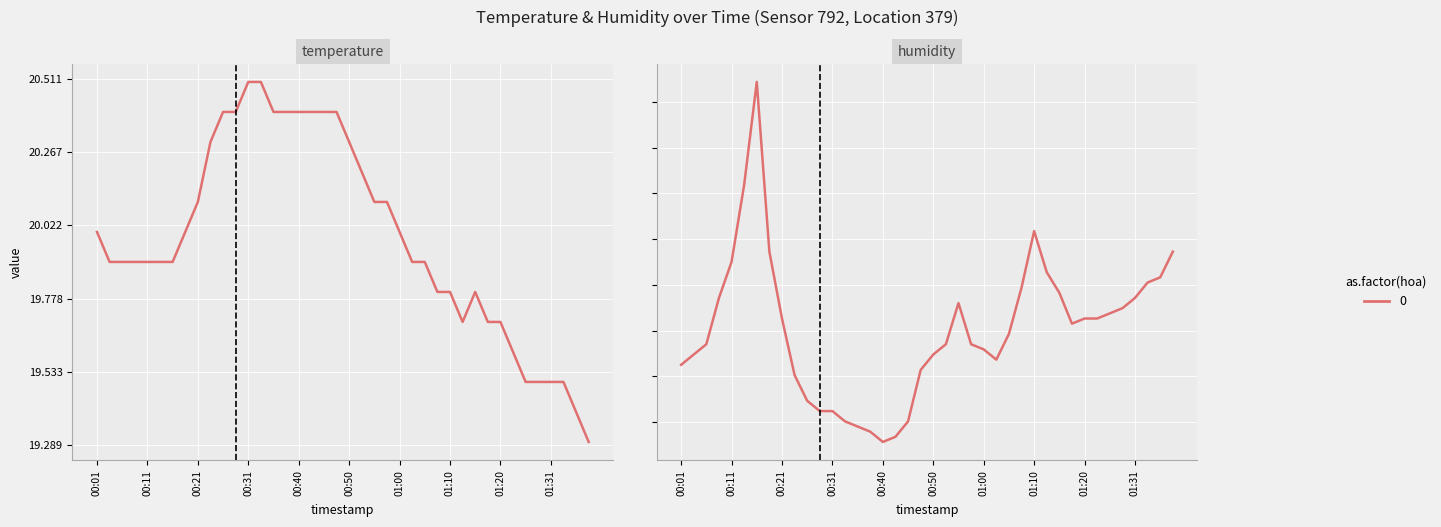

What is the sum of the temperature values at 01:17 and 01:23?

39.3